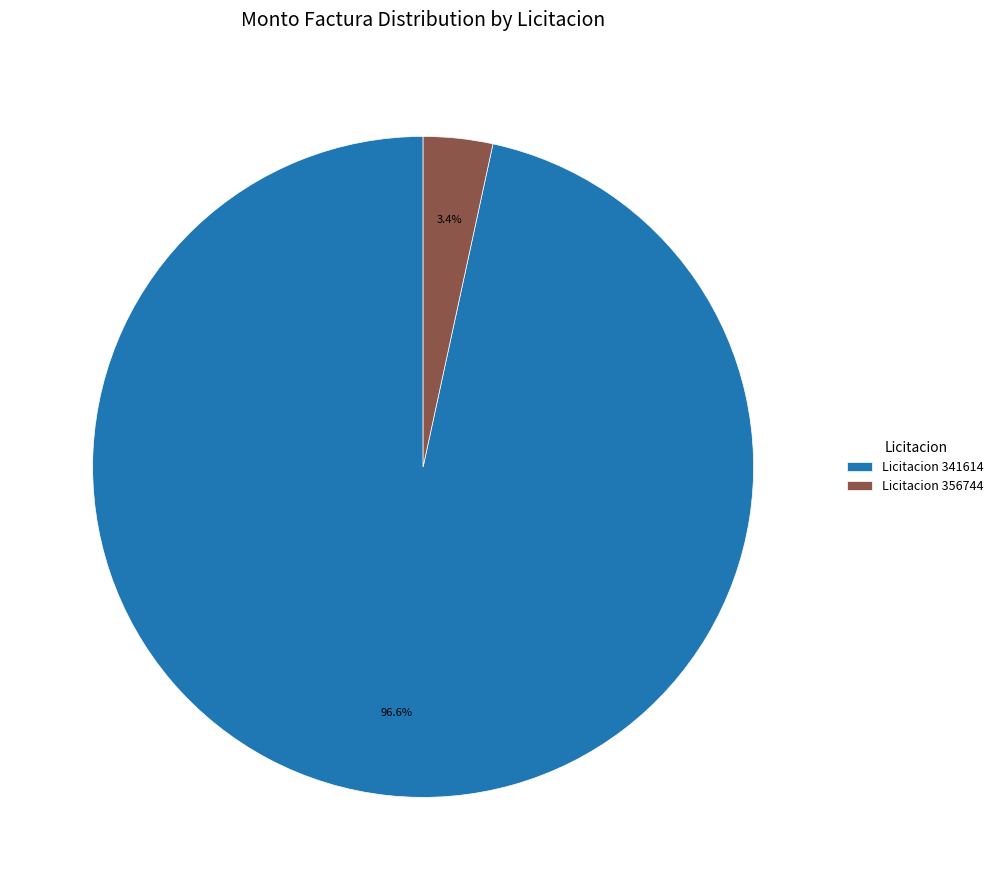

What is the largest slice in the pie chart?

Licitacion 341614